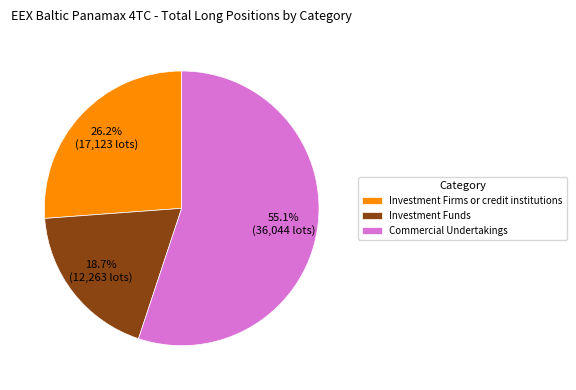

Which category has the biggest portion of the pie?

Commercial Undertakings